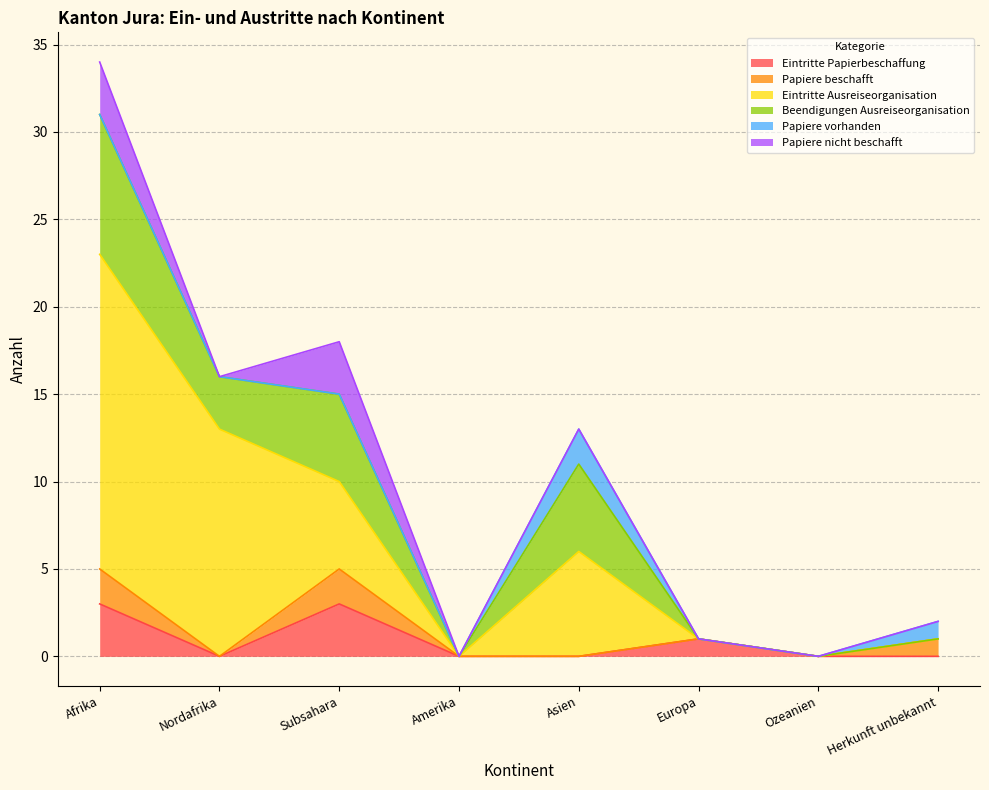

What is the spread (max minus min) of values at Afrika?

18